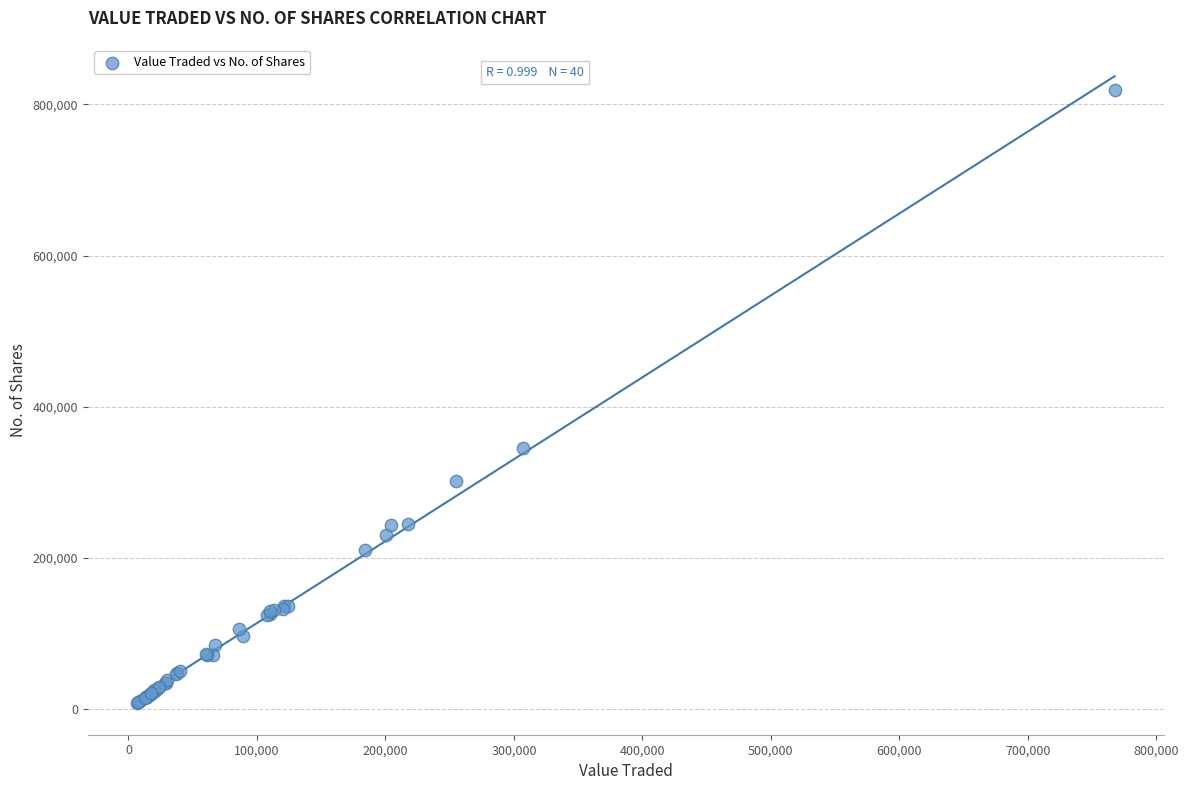

What Y value in the scatter plot is closest to 413217?

345663